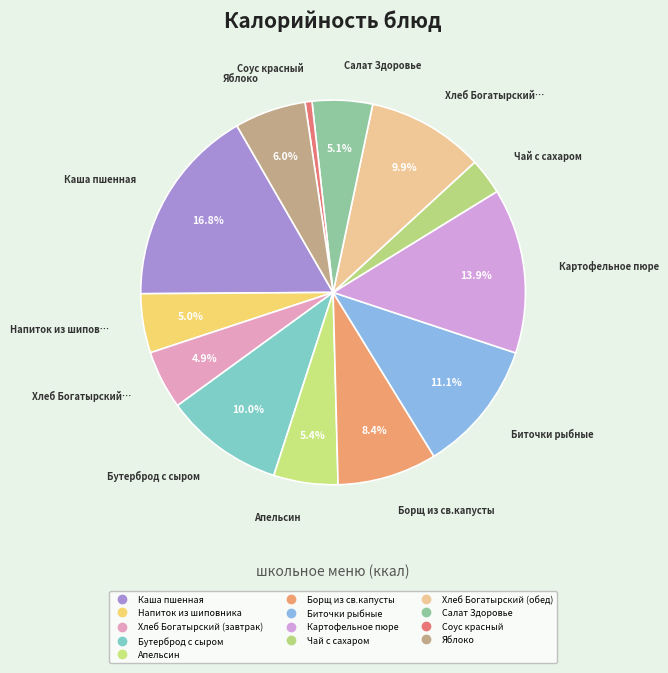

Which category has the smallest portion of the pie?

Соус красный